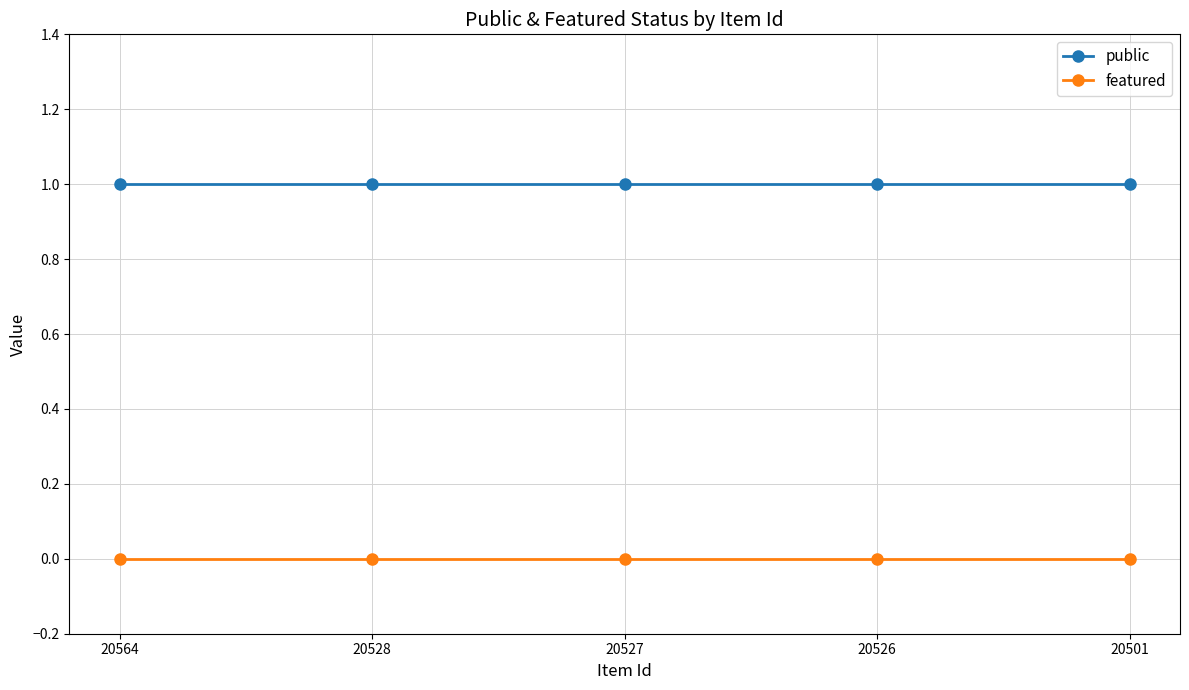

True or false: public has a value of 2 at 20501.

False